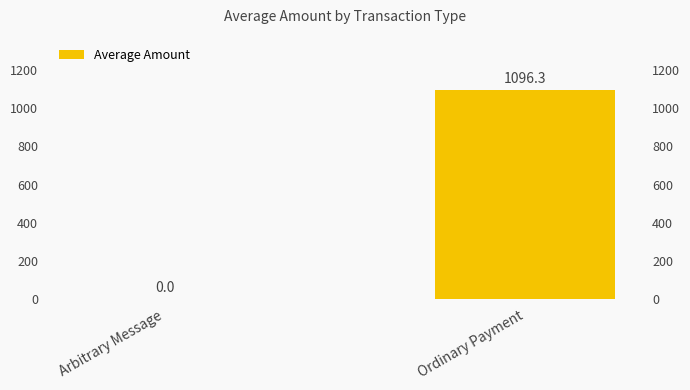

Reading left to right, what are all the values shown in this chart?

Arbitrary Message=0.0	Ordinary Payment=1096.3